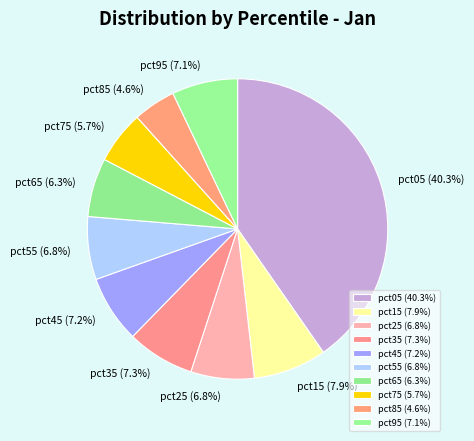

Combined, what portion of the pie is pct55 and pct95?

13.9%